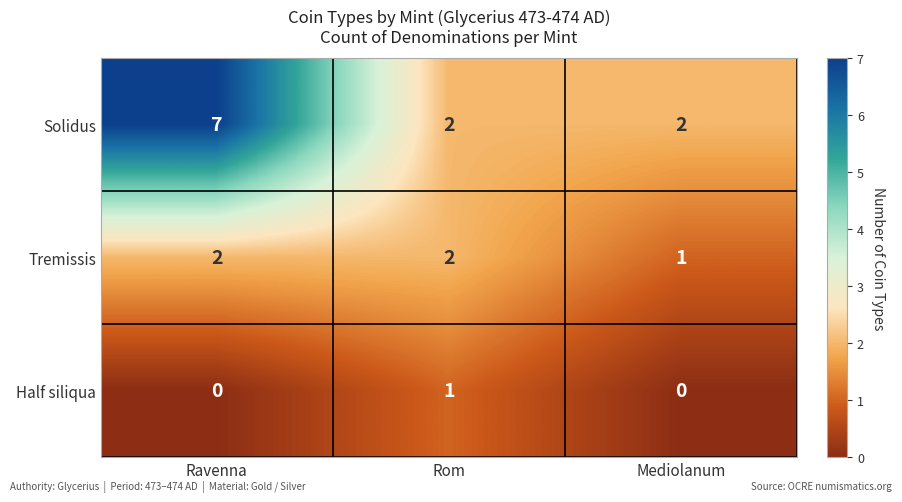

Count the Half siliqua values in the range 0 to 1.

3